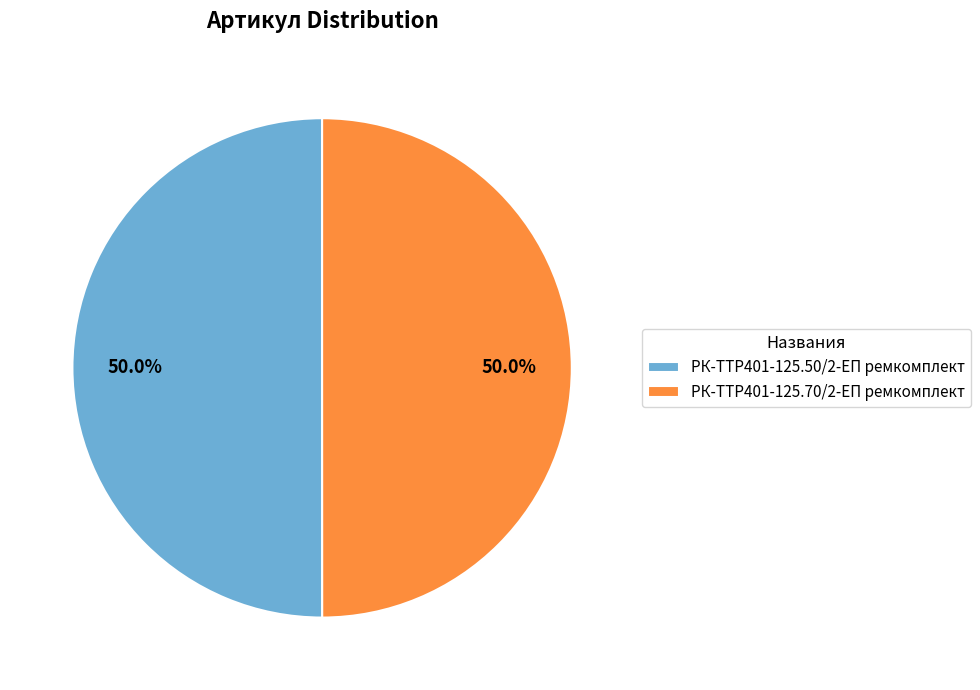

What percentage is the РК-TTР401-125.70/2-ЕП ремкомплект slice, to the nearest percent?

50%